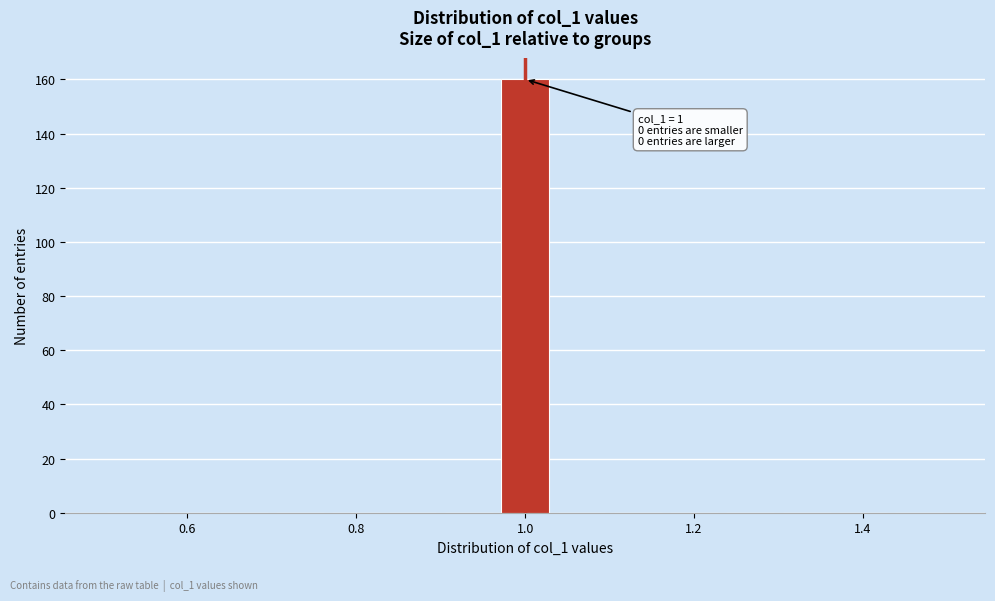

Read against the x-axis, roughly where is the centre of the tallest bar?

1.00